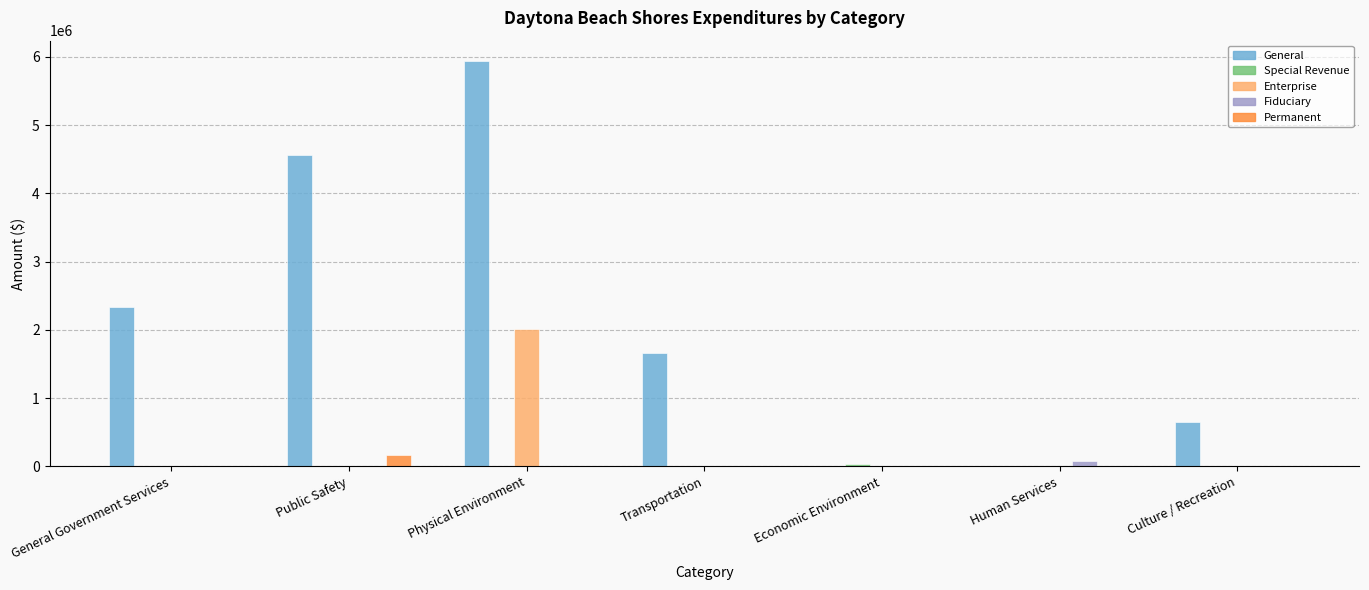

At which category does the chart reach its peak across all series?

Physical Environment